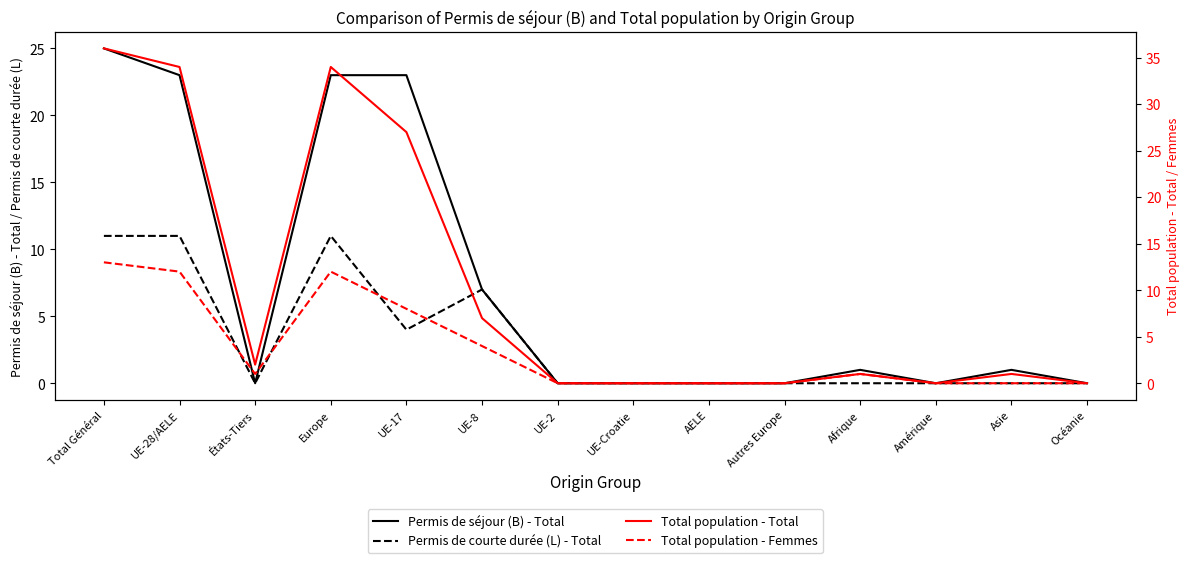

What is the average value of the Total population - Total series?

10